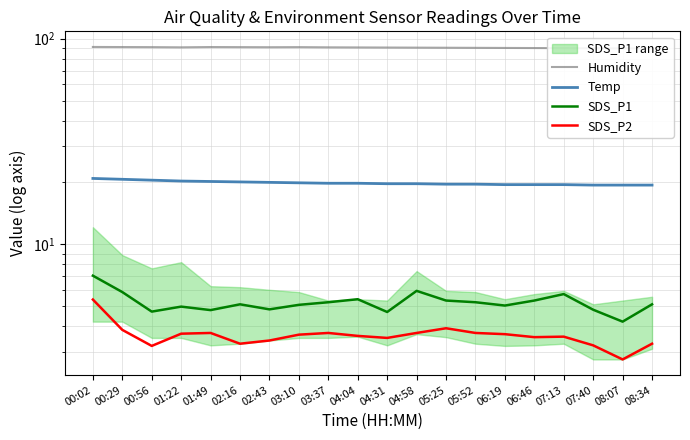

What is the sum of the SDS_P1 values at 05:52 and 01:49?

10.0